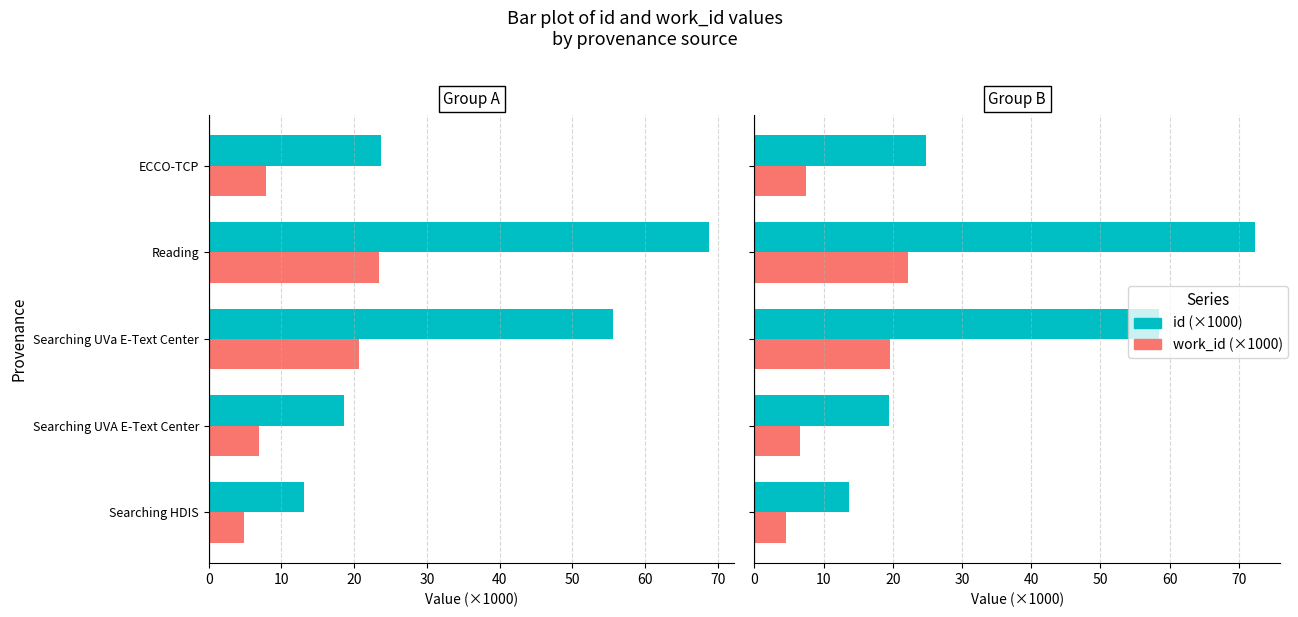

Which series has the widest spread of values?

id (×1000)